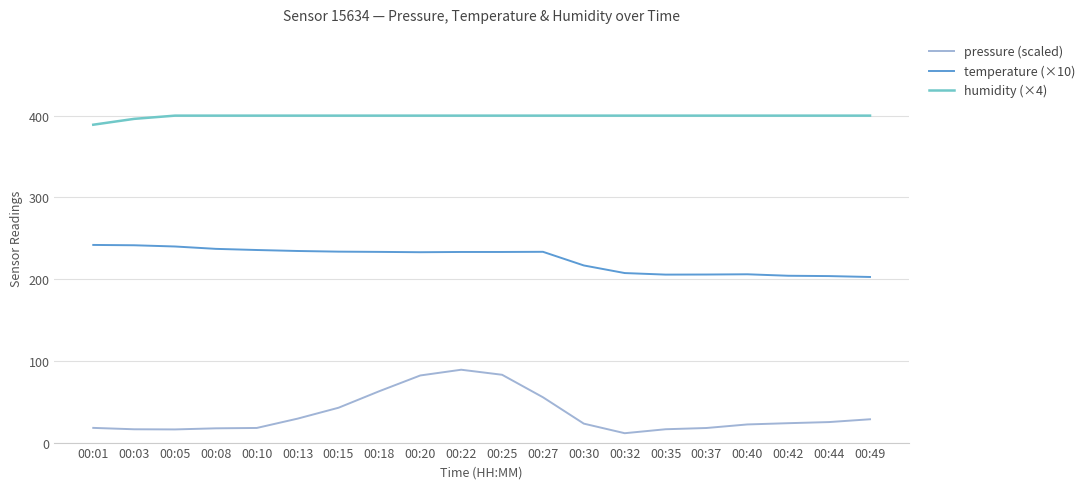

What is the maximum value shown in the chart?

400.0